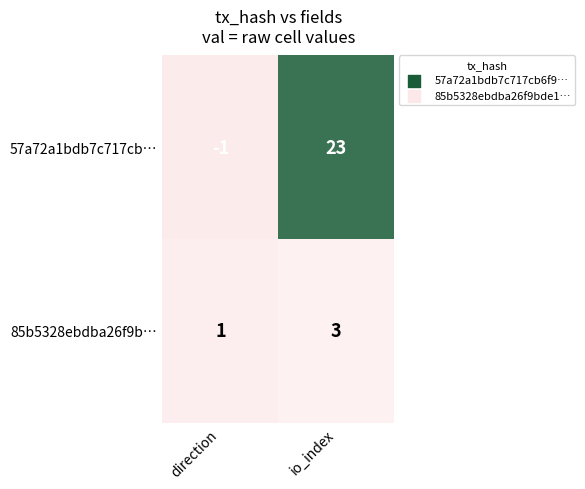

At direction, list the series in order from largest to smallest.

85b5328ebdba26f9b…, 57a72a1bdb7c717cb…